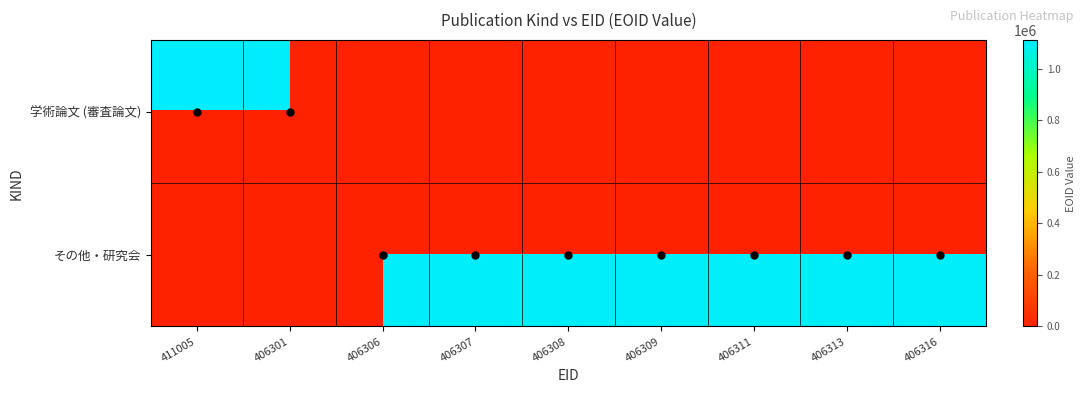

The value of 学術論文 (審査論文) at 411005 is 1734769.5. True or false?

False